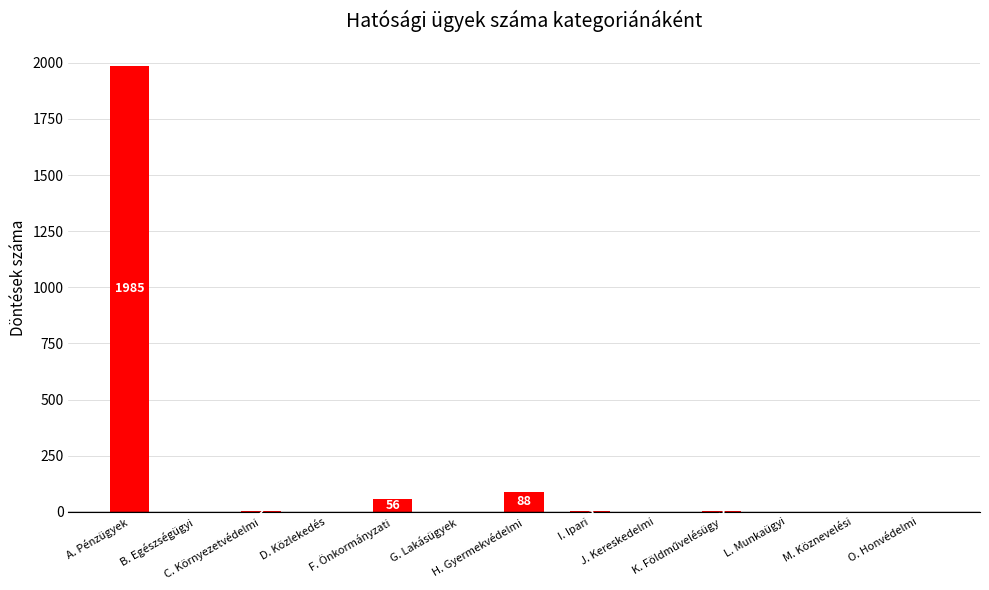

What is the sum of all values?

2139